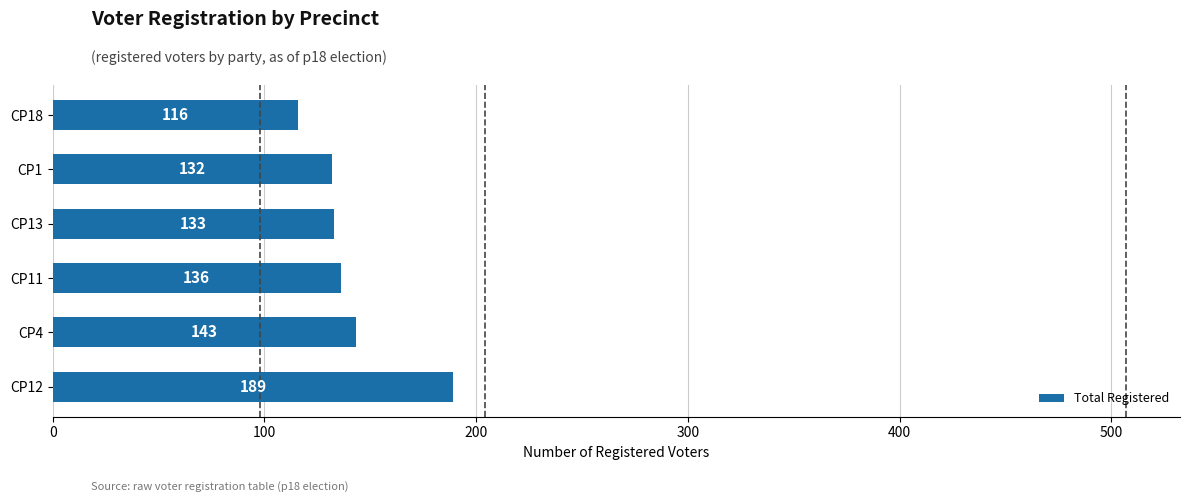

What is the difference between the maximum and second lowest values?

57